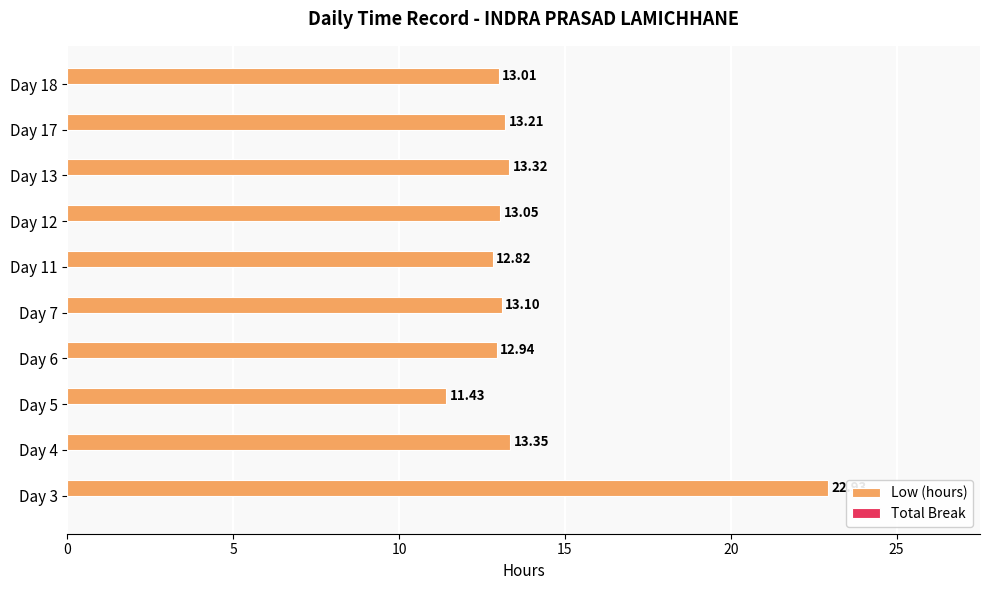

Rank the categories by value from highest to lowest.

Day 3, Day 4, Day 13, Day 17, Day 7, Day 12, Day 18, Day 6, Day 11, Day 5